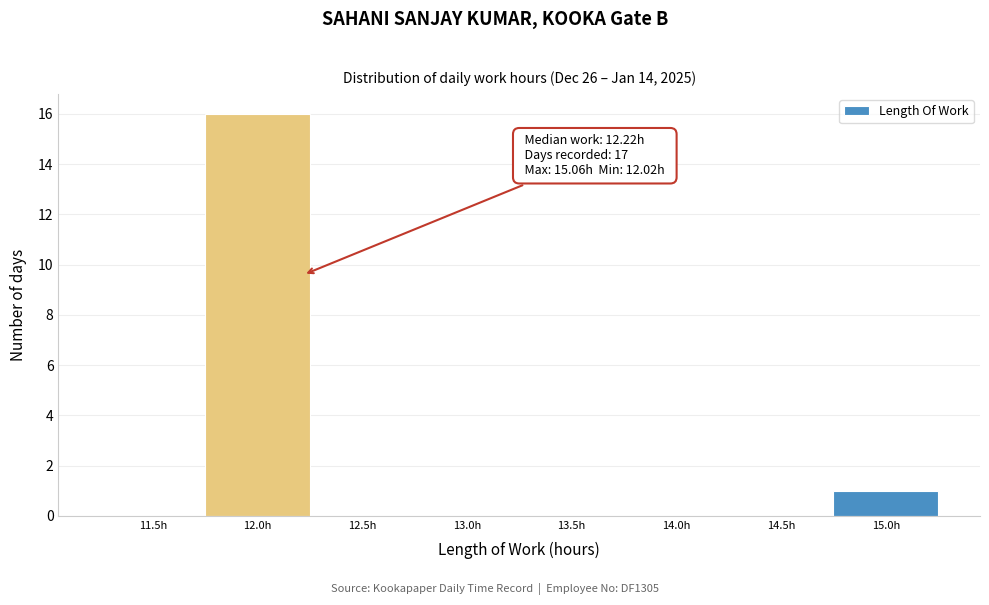

Reading right to left, what are all the values shown in this chart?

15.0h=1	14.5h=0	14.0h=0	13.5h=0	13.0h=0	12.5h=0	12.0h=16	11.5h=0